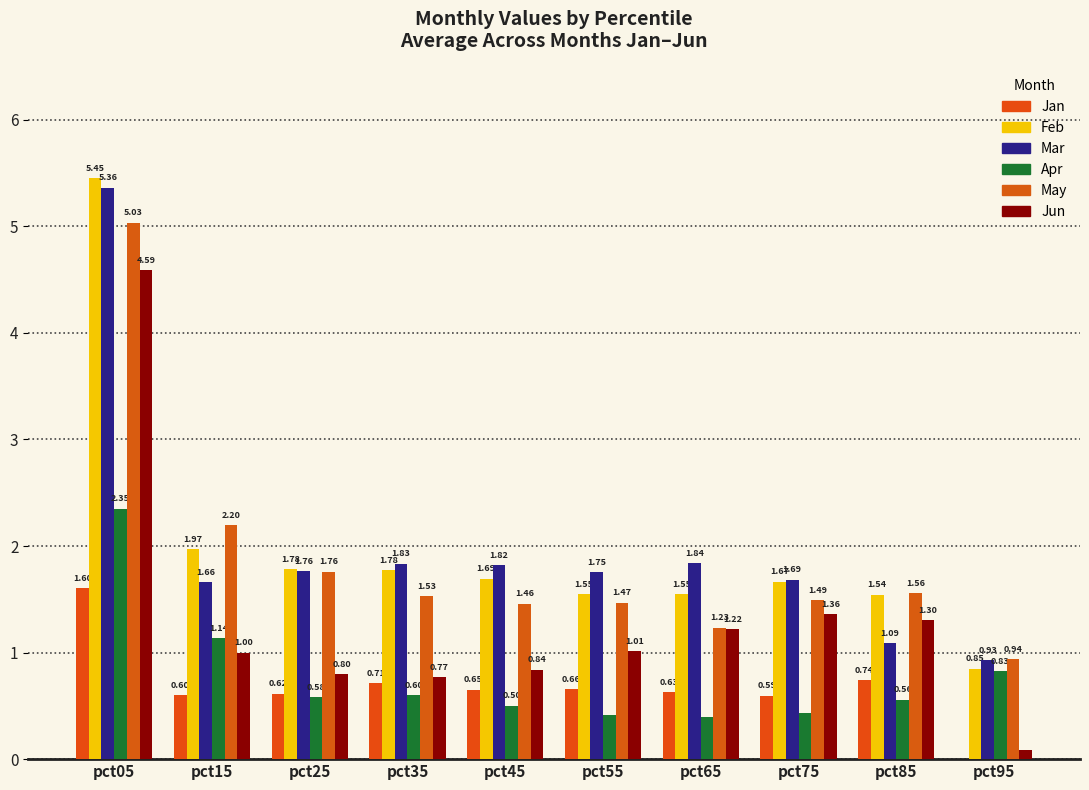

How many groups of bars are there?

10